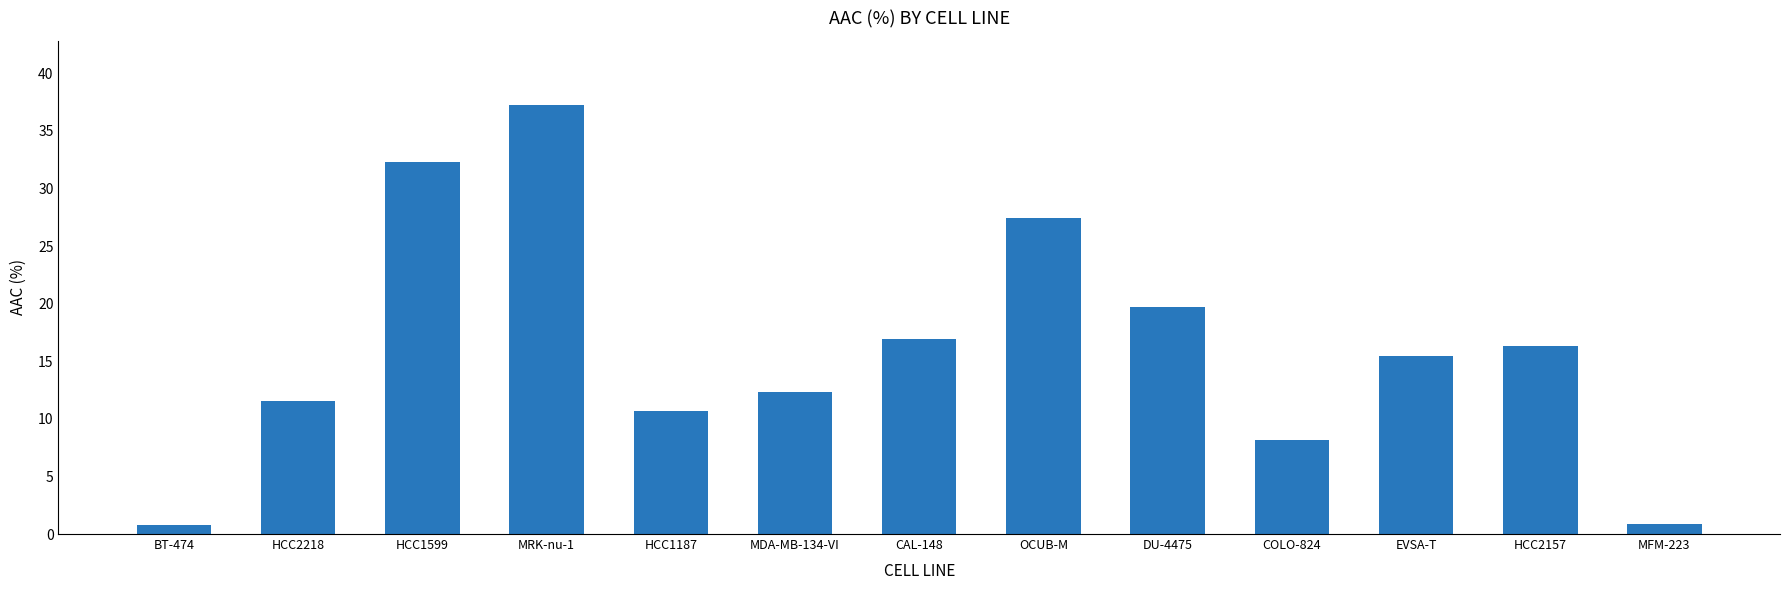

Is it true that the value at HCC2218 is 4.7?

False